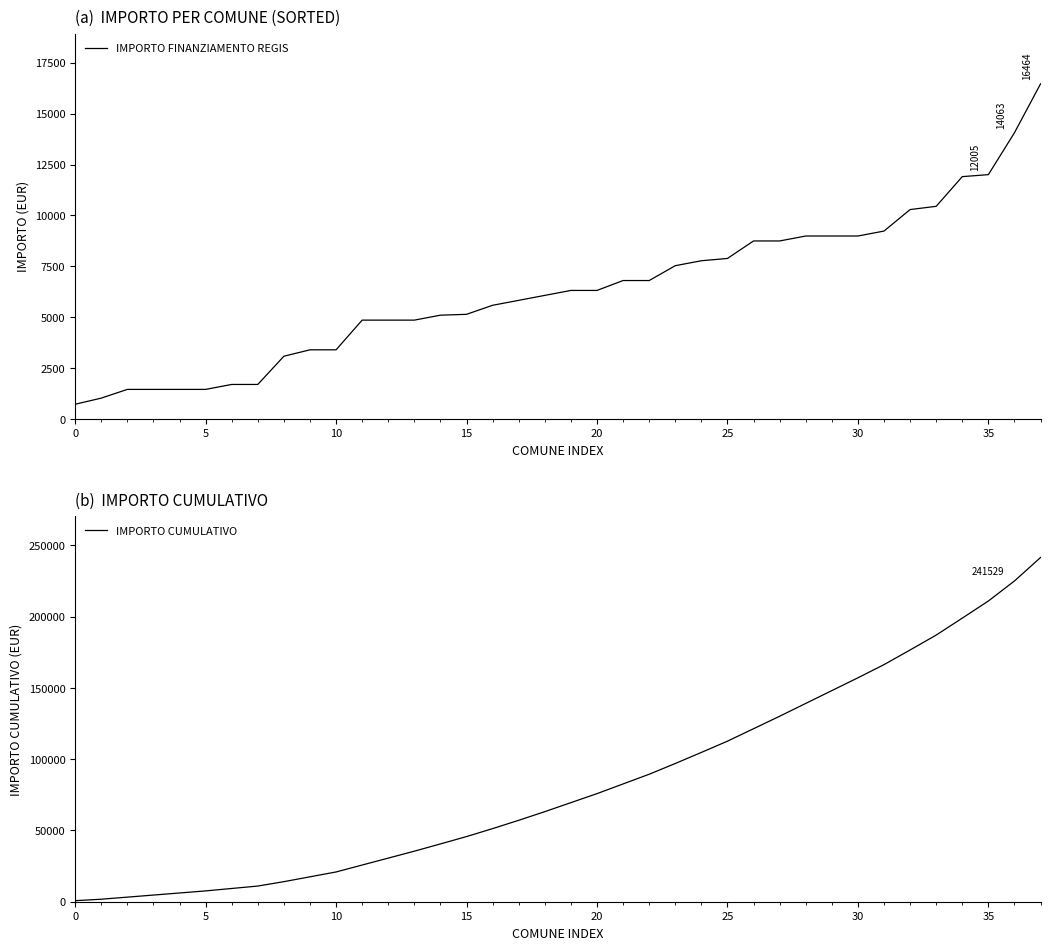

Between 33 and 37, which series saw the biggest shift?

IMPORTO CUMULATIVO